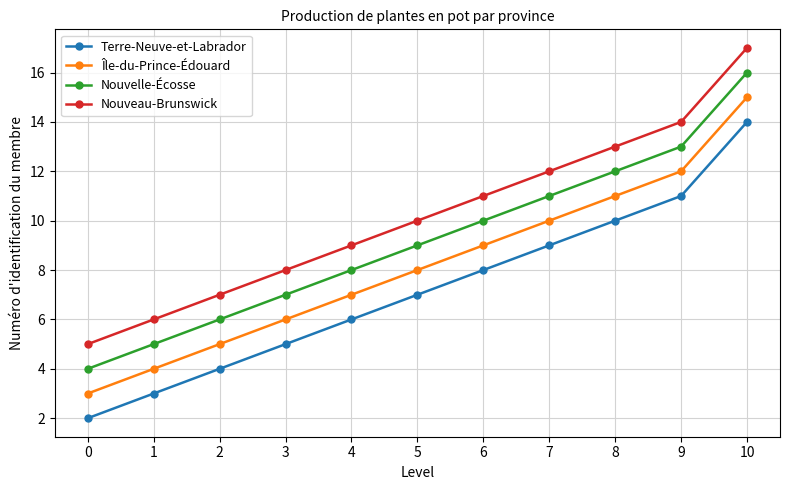

List the series in order of their overall mean, lowest first.

Terre-Neuve-et-Labrador, Île-du-Prince-Édouard, Nouvelle-Écosse, Nouveau-Brunswick